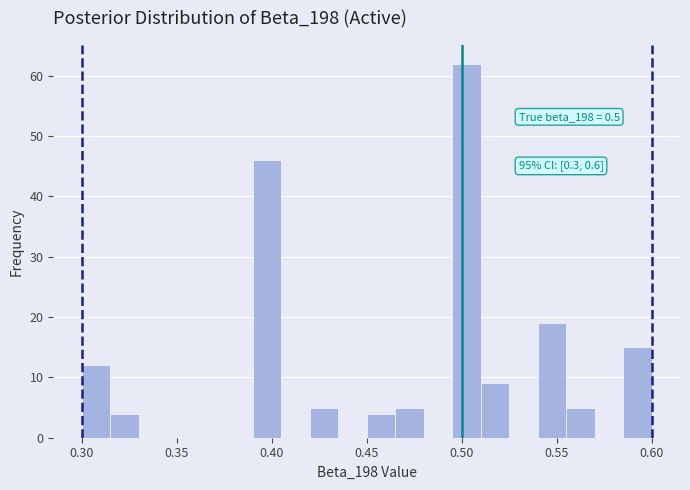

Around what value on the x-axis is the tallest bar? Give the approximate position of its centre, as read against the axis.

0.505